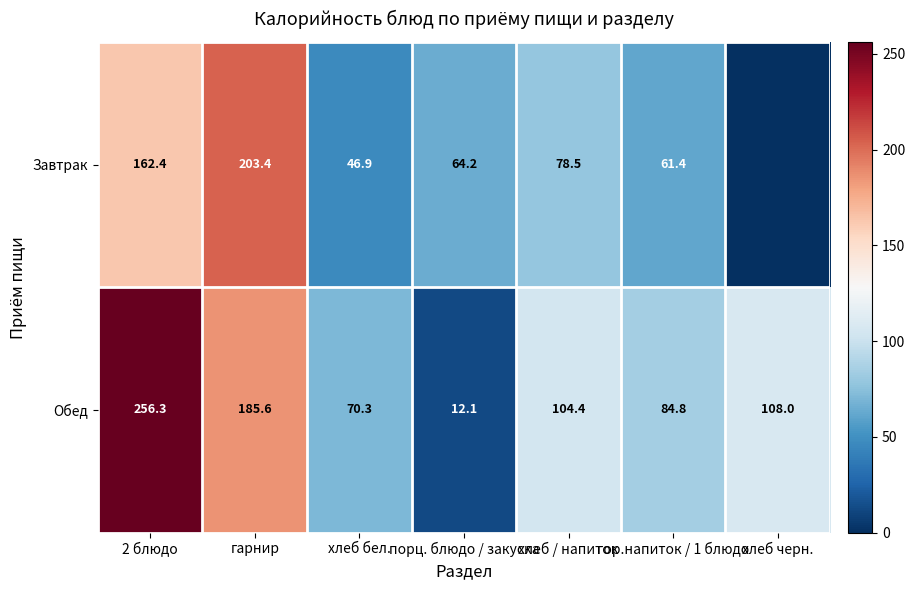

At хлеб бел., list the series in order from largest to smallest.

Обед, Завтрак